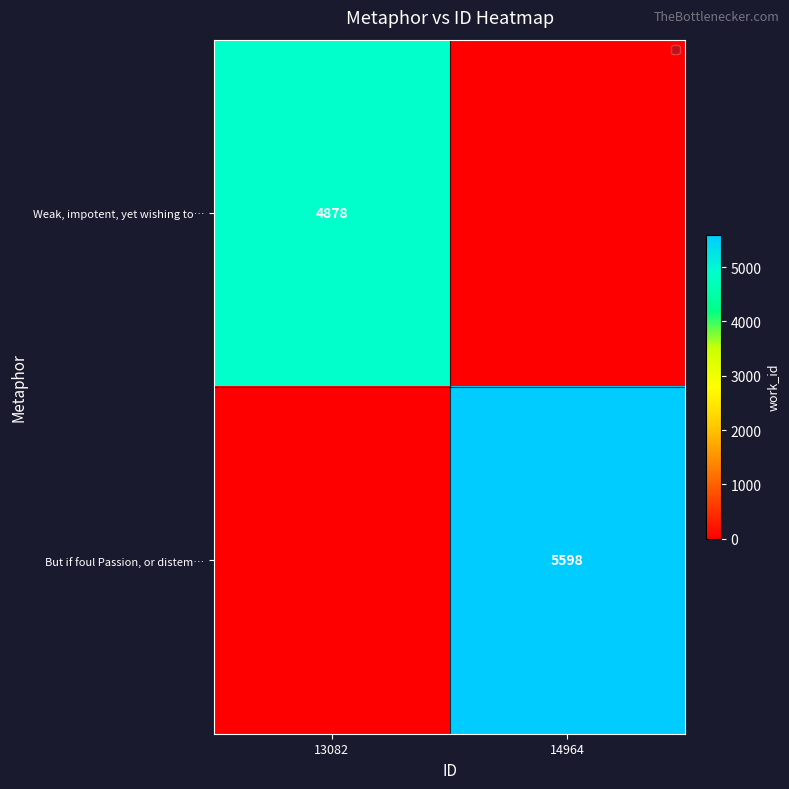

True or false: But if foul Passion, or distem… has a value of 5598 at 14964.

True